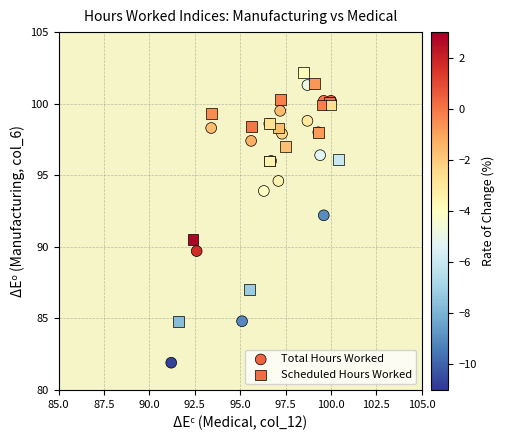

Which series contains the lowest Y value?

Total Hours Worked